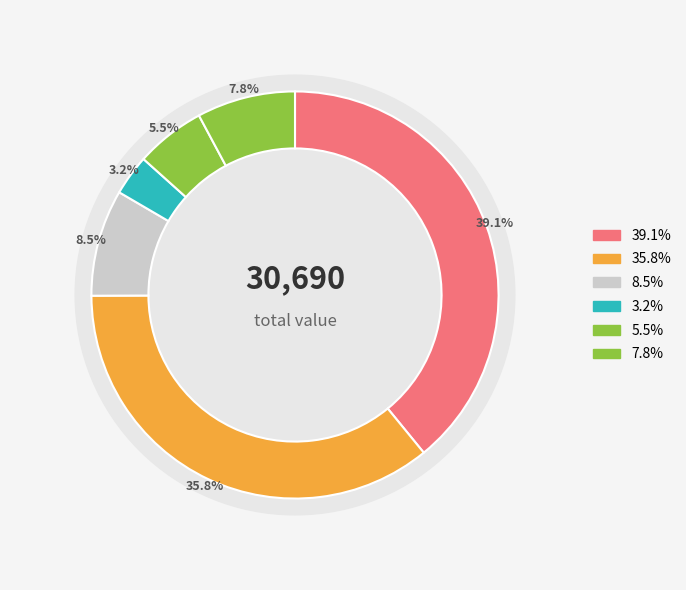

Is there a majority slice in this chart?

No